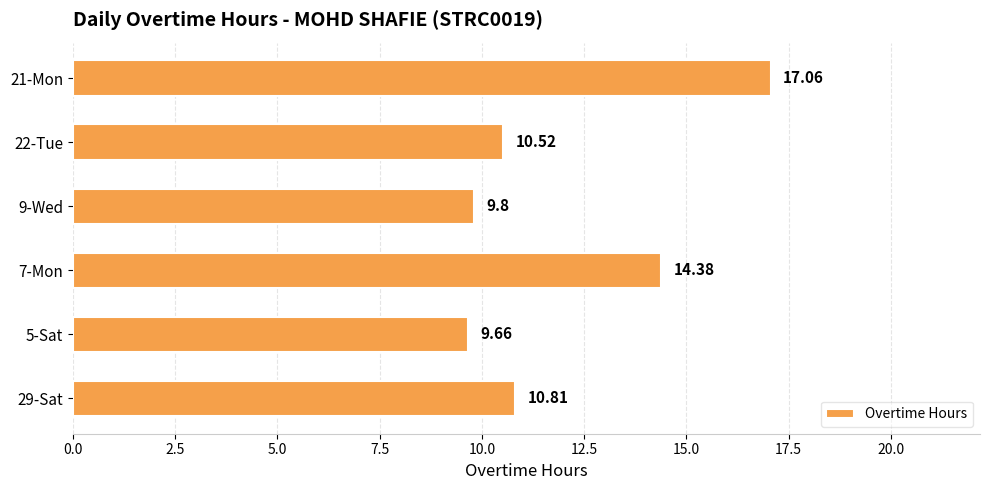

Which has a higher value, 7-Mon or 5-Sat?

7-Mon